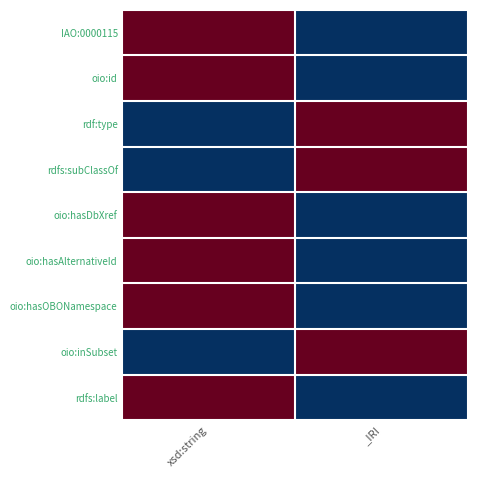

Reading left to right, extract all data points from this chart.

IAO:0000115: xsd:string=1	_IRI=-1
oio:id: xsd:string=1	_IRI=-1
rdf:type: xsd:string=-1	_IRI=1
rdfs:subClassOf: xsd:string=-1	_IRI=1
oio:hasDbXref: xsd:string=1	_IRI=-1
oio:hasAlternativeId: xsd:string=1	_IRI=-1
oio:hasOBONamespace: xsd:string=1	_IRI=-1
oio:inSubset: xsd:string=-1	_IRI=1
rdfs:label: xsd:string=1	_IRI=-1